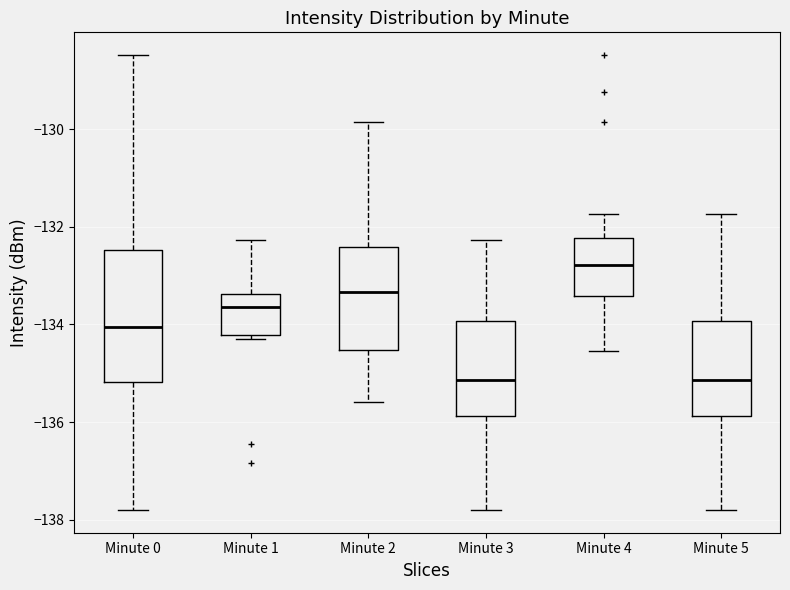

Which box's median line is the highest?

Minute 4